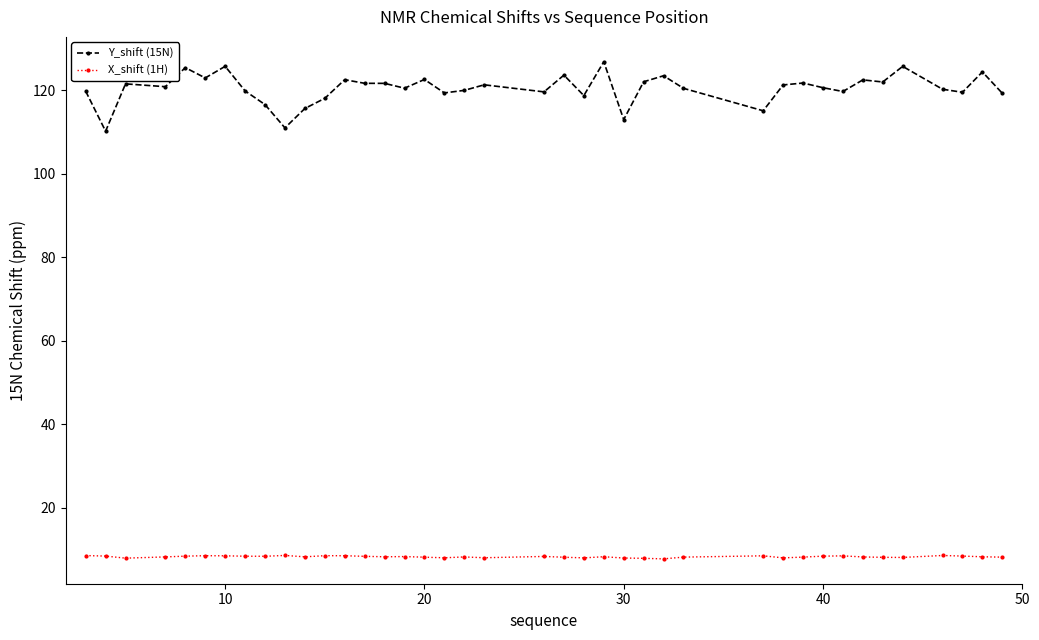

At how many categories does at least one series exceed 44?

40